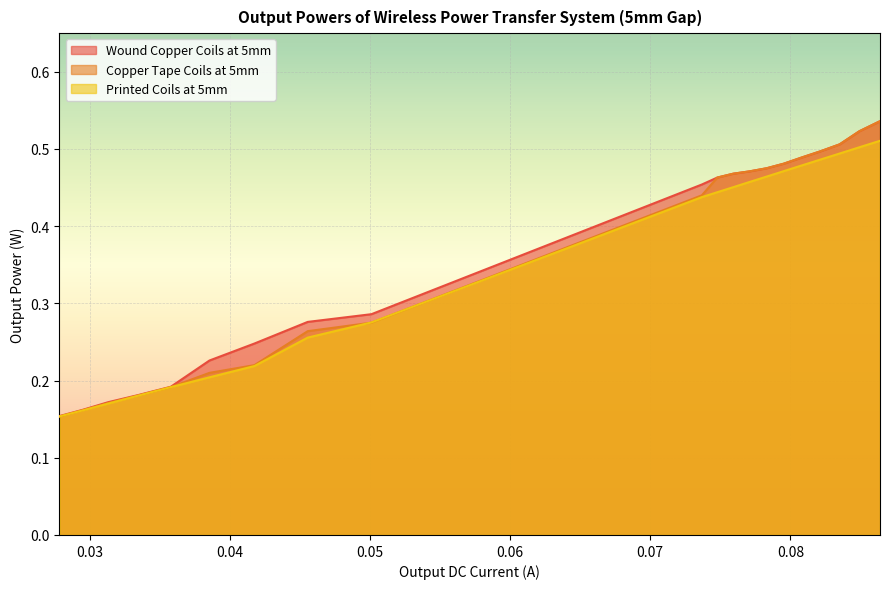

True or false: Wound Copper Coils at 5mm and Printed Coils at 5mm cross at least once.

False